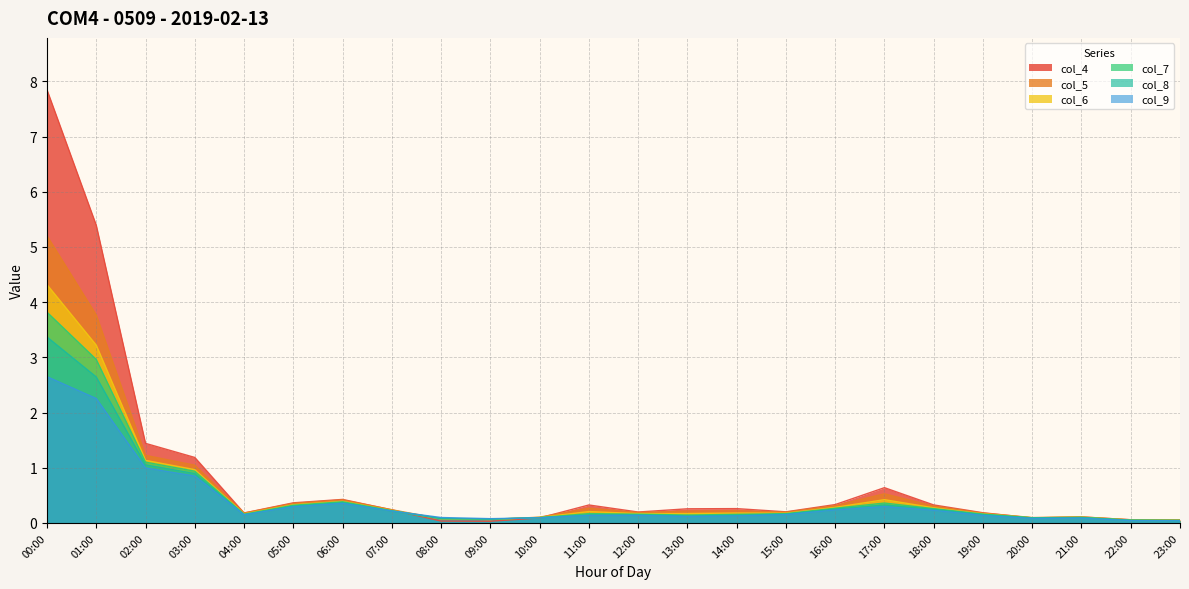

At which category does col_8 reach its first local valley?

04:00